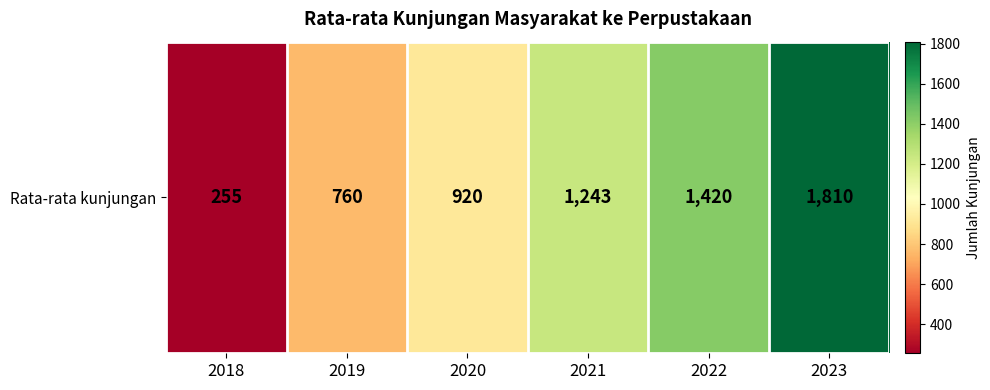

Rank the categories by value from highest to lowest.

2023, 2022, 2021, 2020, 2019, 2018